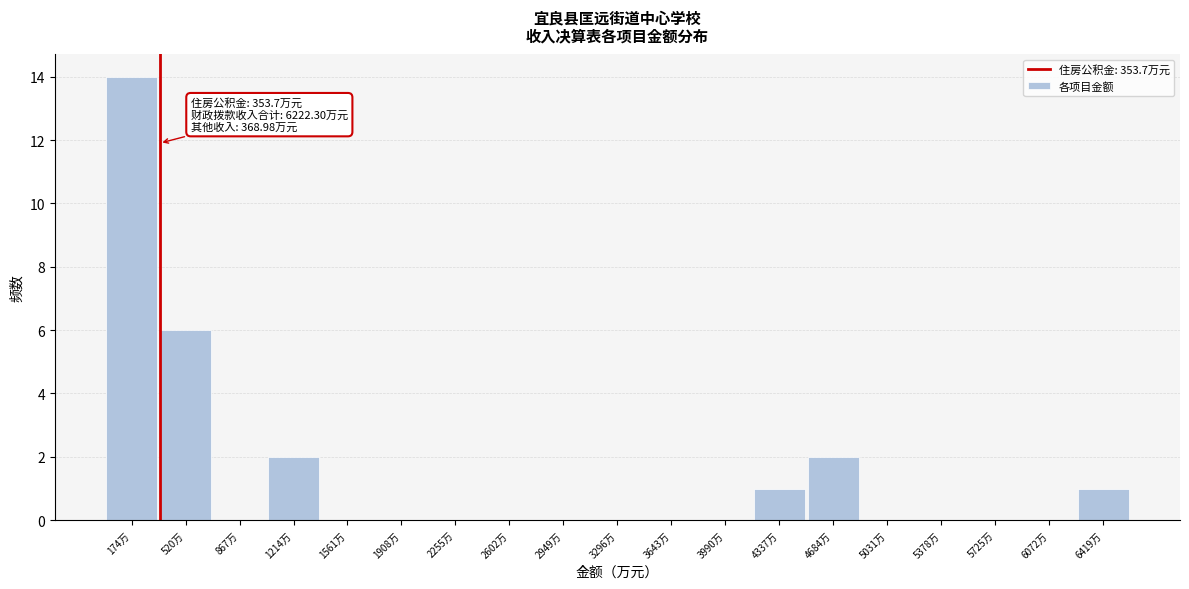

Over which range of the x-axis is the bar tallest?

0 to 350